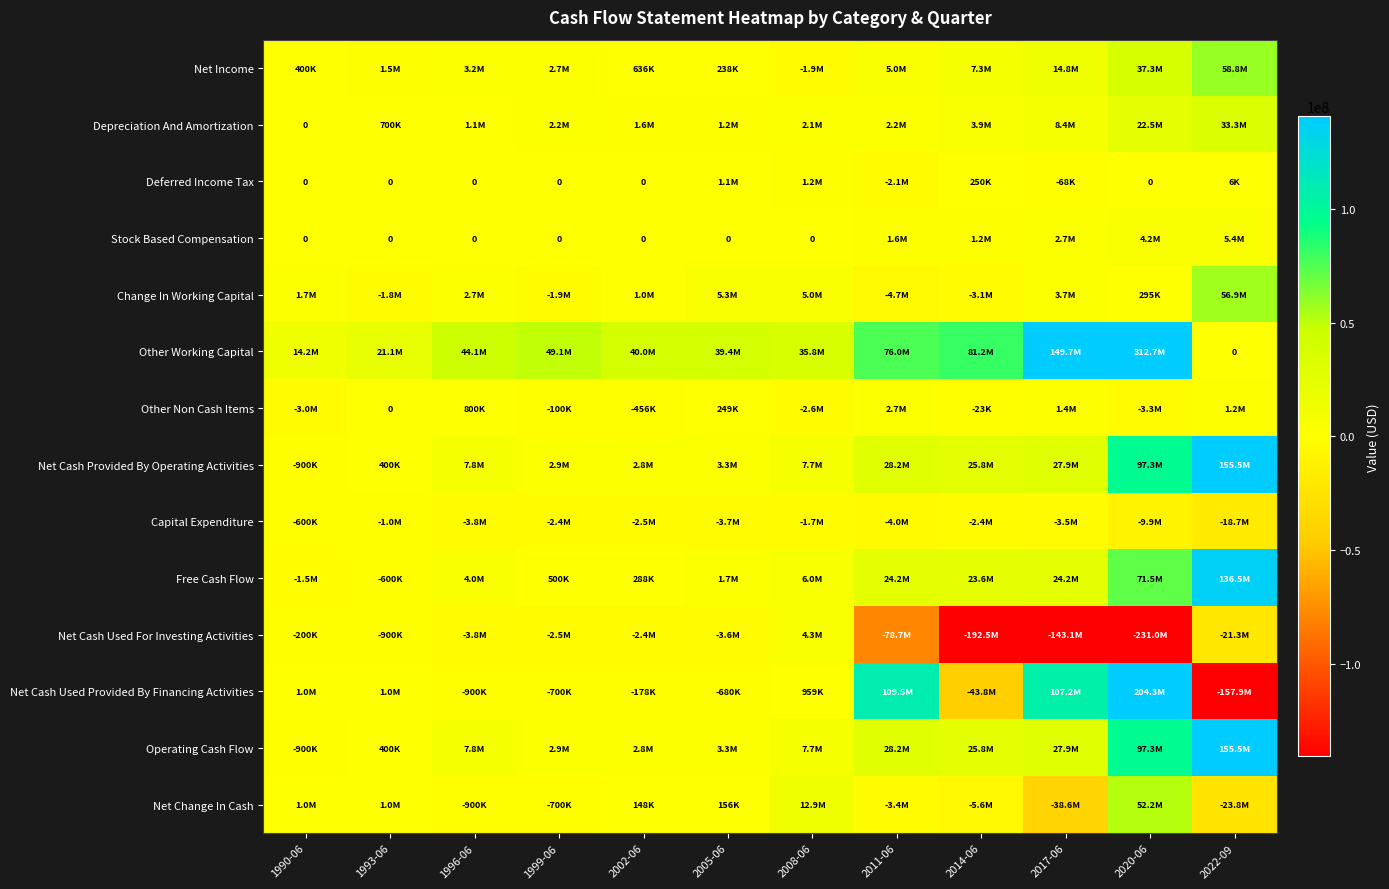

Between 2022-09 and 1990-06, which is larger?

2022-09